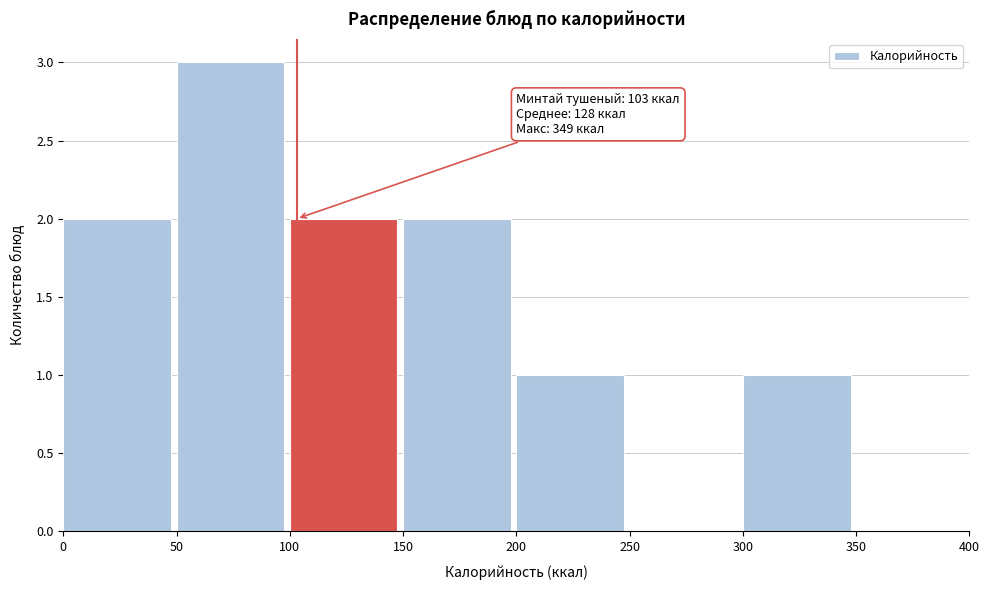

Which range on the x-axis has the tallest bar?

50 to 100